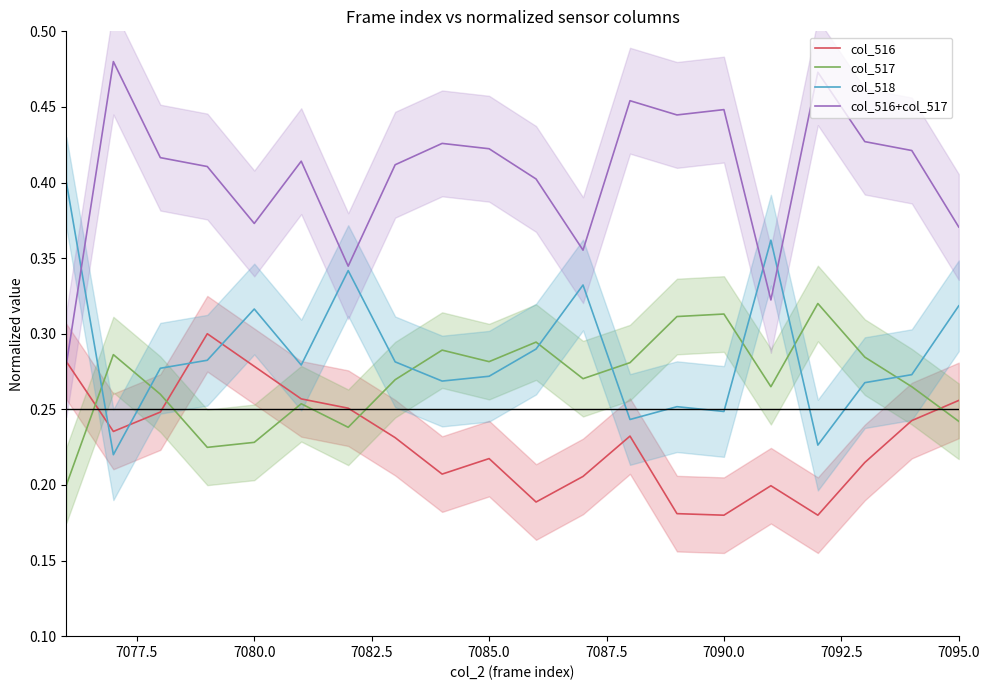

After their last crossing, which series has the higher values: col_517 or col_518?

col_518